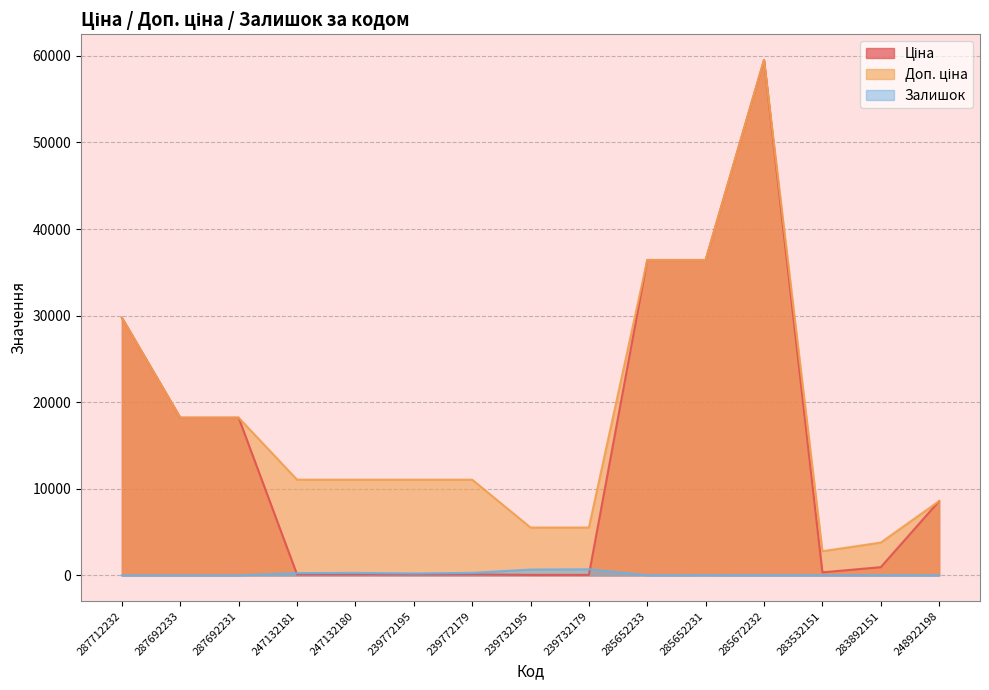

Does the chart have visible grid lines?

Yes